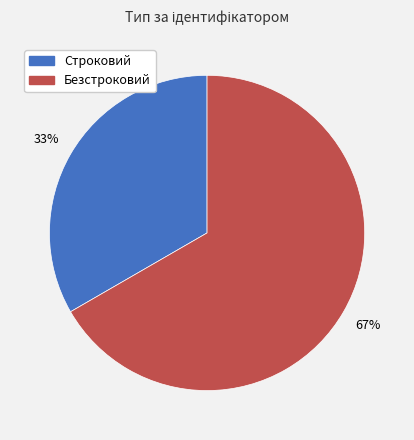

What is the smallest slice in the pie chart?

Строковий